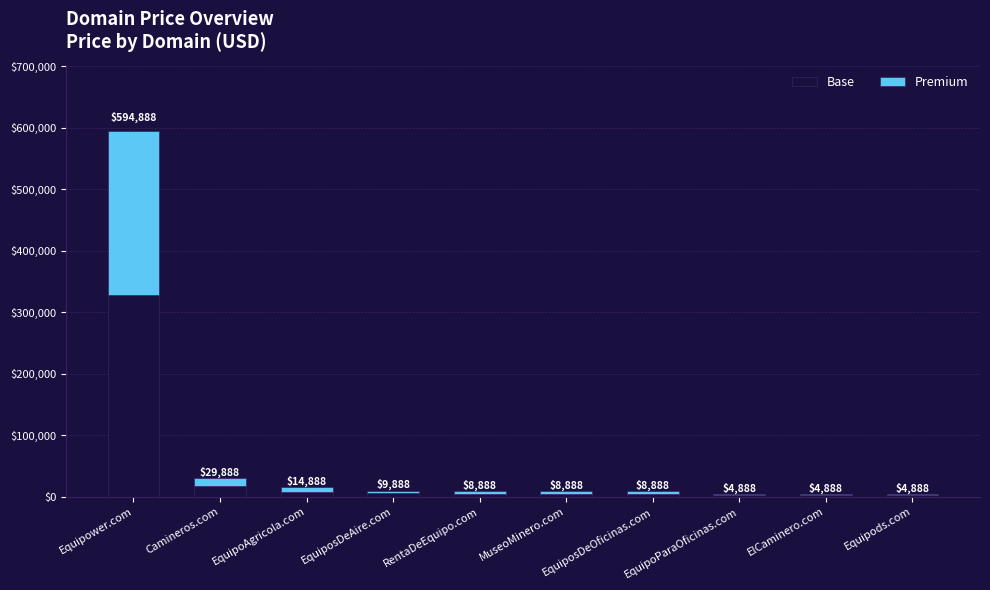

List the series in order of their peak value, lowest first.

Premium, Base